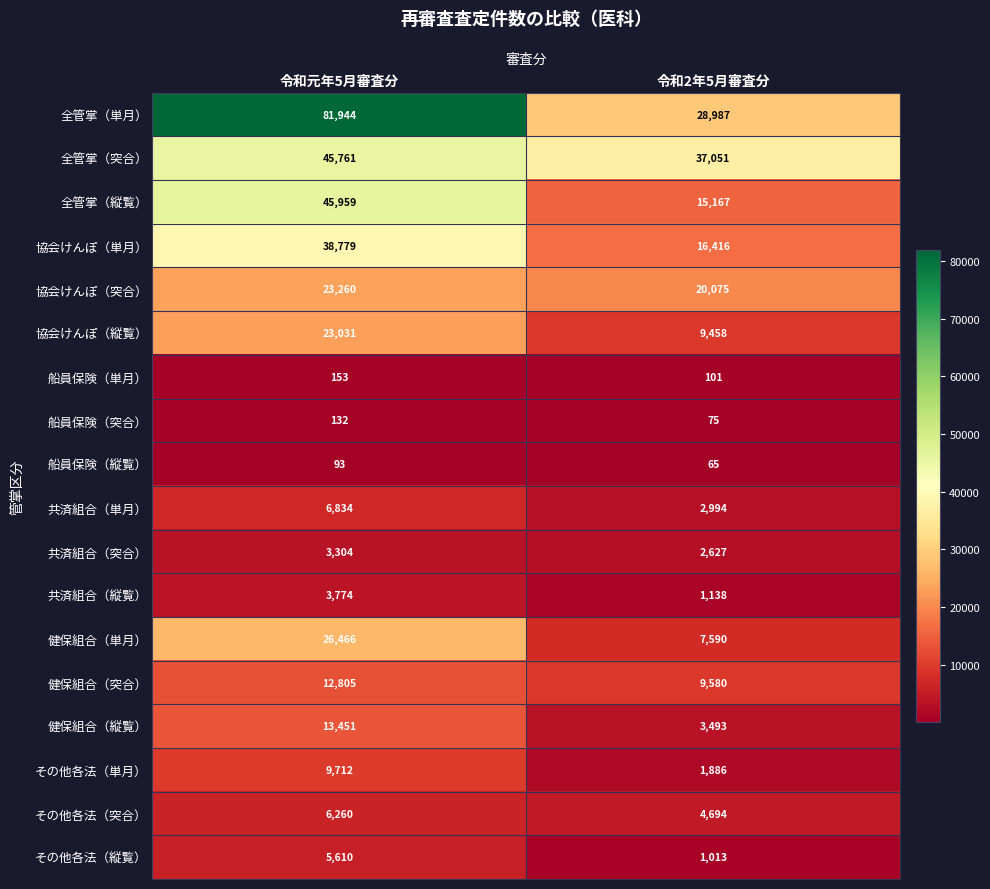

Which series has the largest total across all categories?

全管掌（単月）